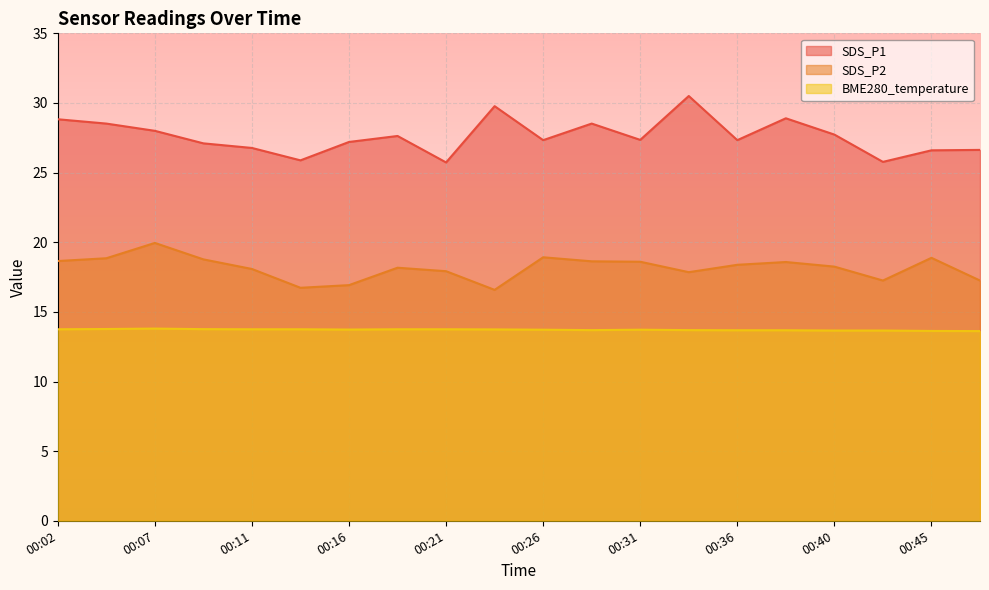

In SDS_P2, how many points are lower than both neighbors (excluding endpoints)?

4